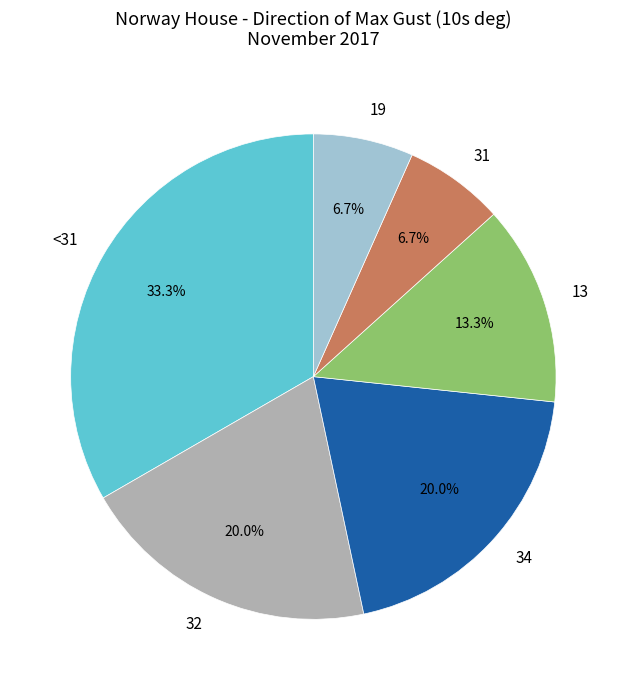

Is there a majority slice in this chart?

No